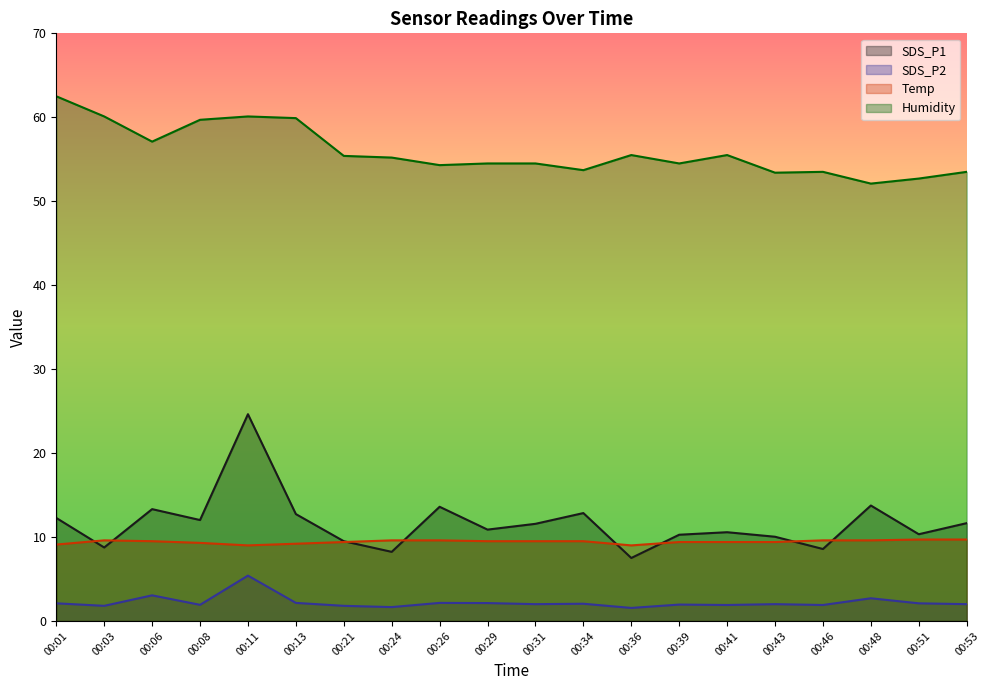

True or false: SDS_P2 and Temp cross at least once.

False